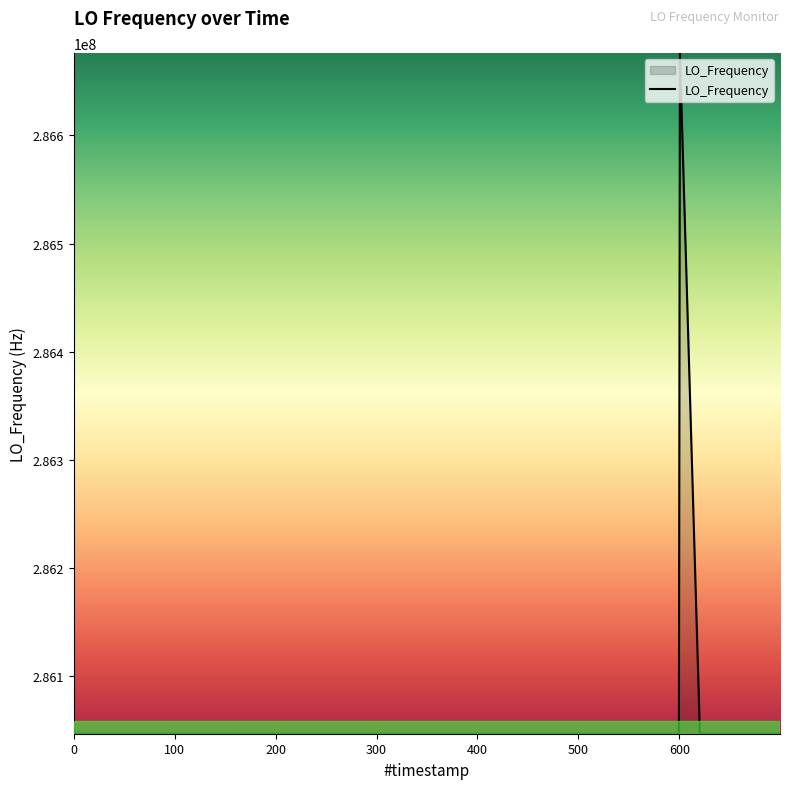

What is the difference between the maximum and second lowest values?

629150.4